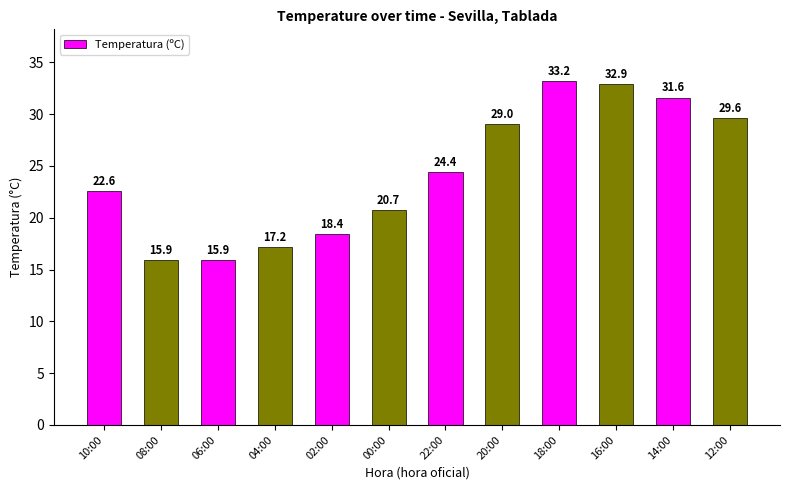

What is the sum of all values?

291.4